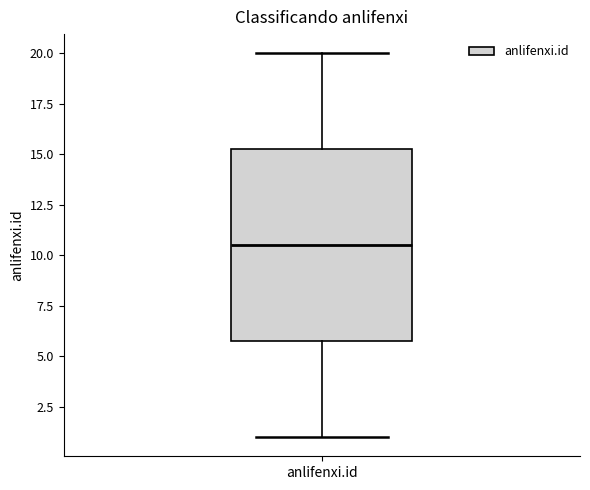

Transcribe this box plot: give where the median line is, the range the box spans, and where the two whiskers end, as read against the y-axis. The values are not printed on the chart, so give them approximately, as read against the axis.

median 10.5, box 6.0 to 15.5, whiskers 1.0 to 20.0